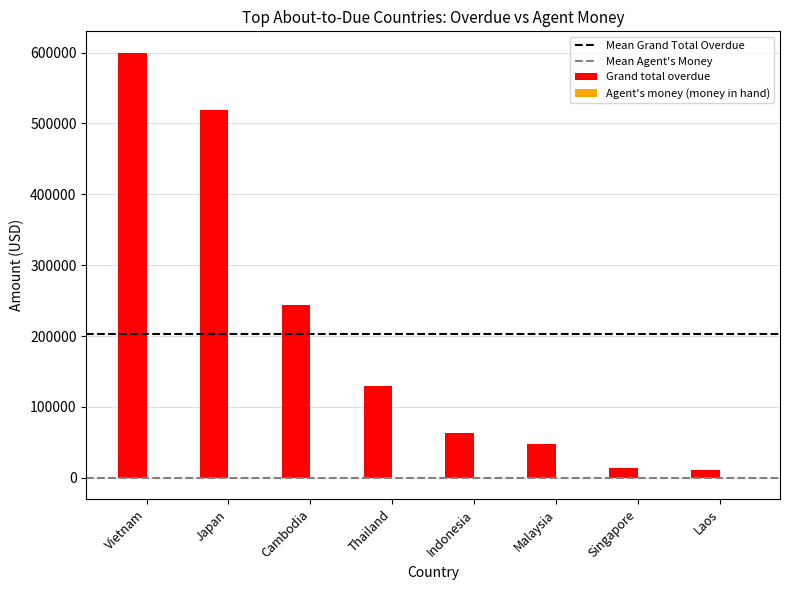

How many groups of bars are there?

8